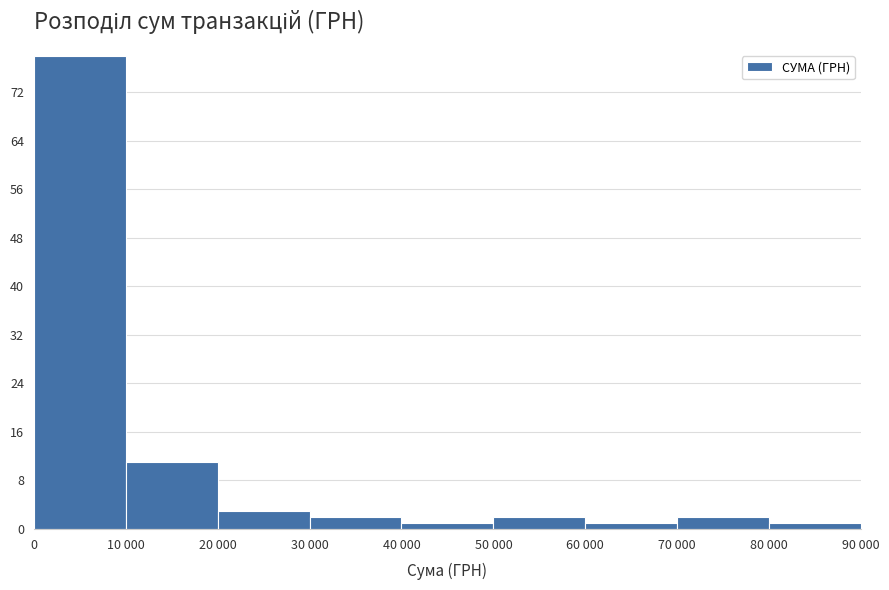

Reading left to right, what are all the values shown in this chart?

0=78	10 000=11	20 000=3	30 000=2	40 000=1	50 000=2	60 000=1	70 000=2	80 000=1